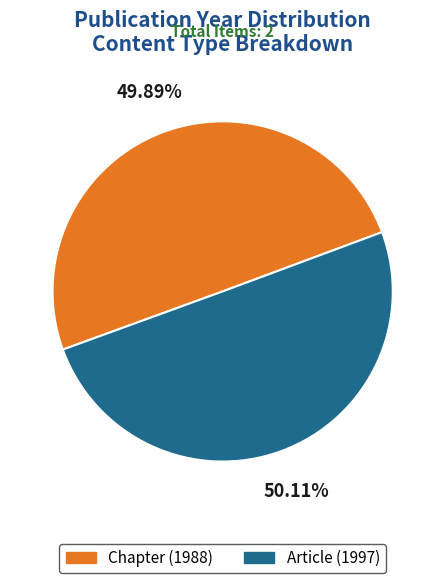

Is there a majority slice in this chart?

Yes